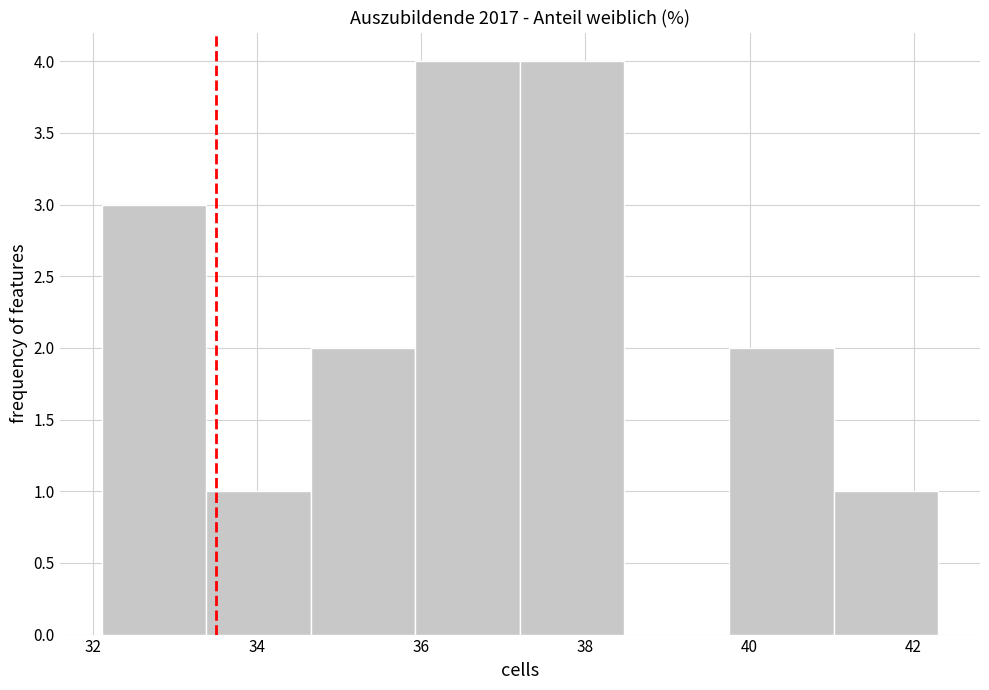

How tall is the bar that spans 36.0 to 37.2 on the x-axis? Neither the bar edges nor the heights are printed on the chart, so give them approximately, as read against the axes.

4